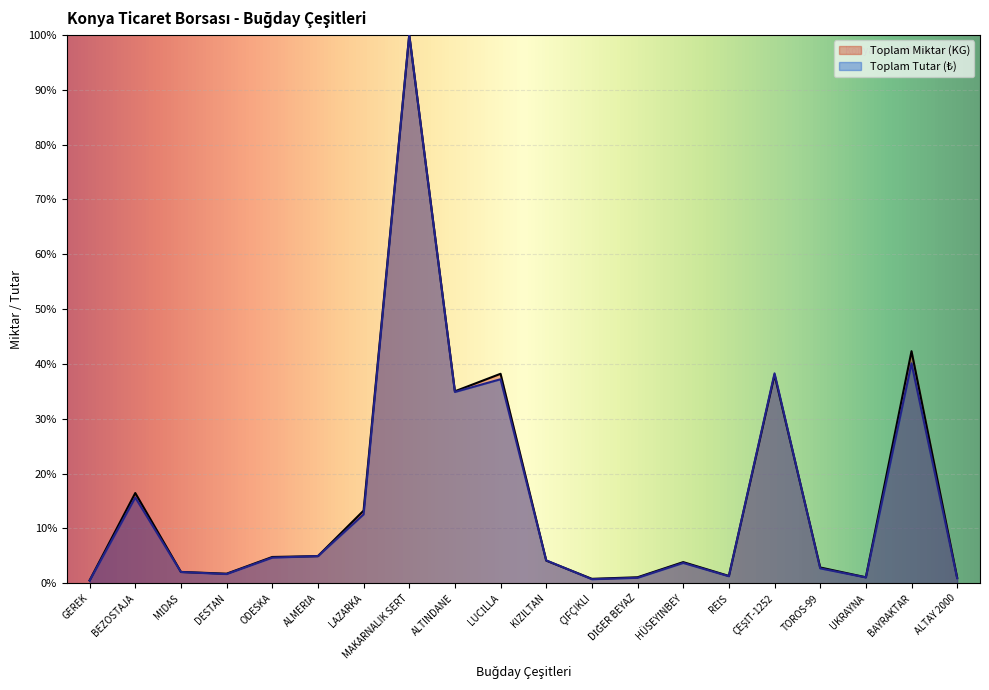

What is the difference between the second highest and second lowest values in the Toplam Miktar (KG) series?

41.5